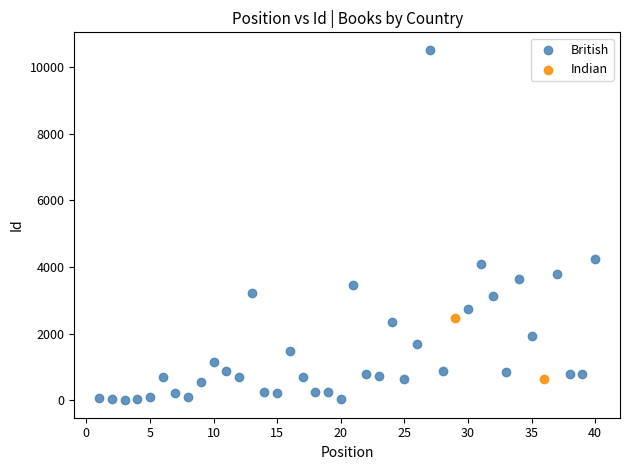

What are all the series names shown in the legend?

British, Indian